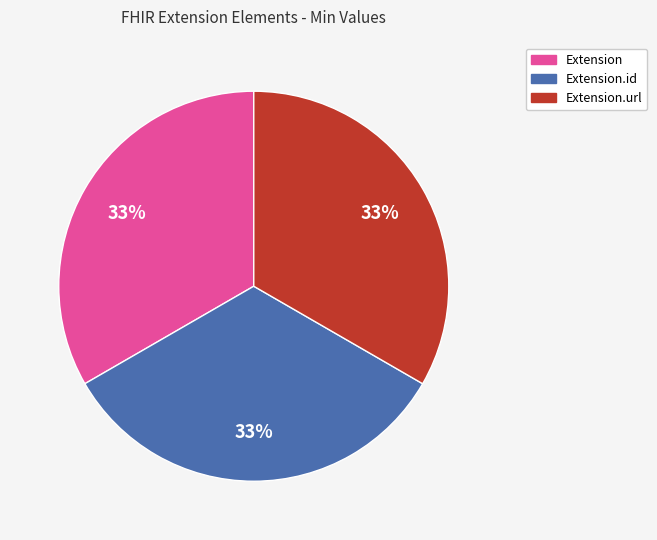

Does any single category account for the majority?

No